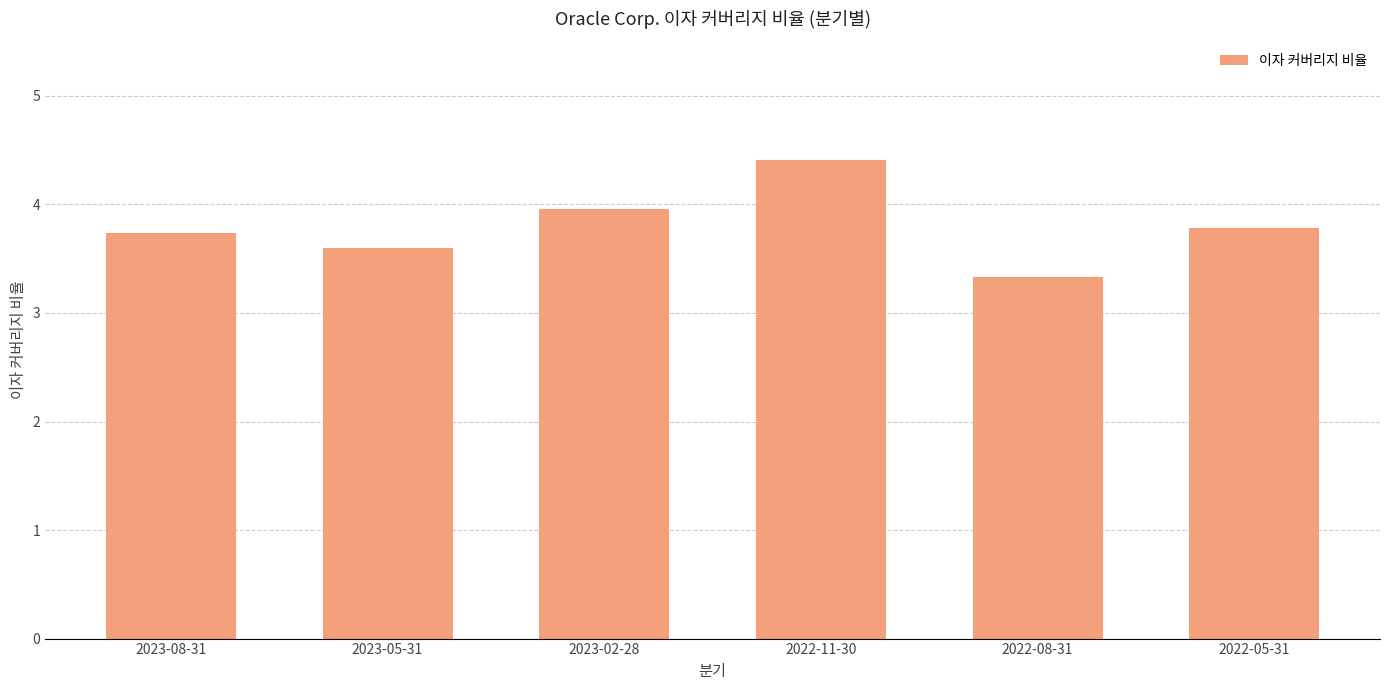

Read the value at 2023-05-31.

3.6